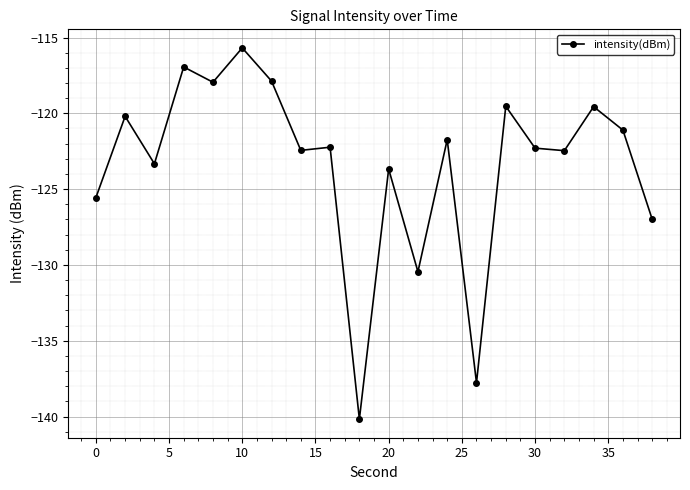

What is the difference between the maximum and minimum values?

24.5